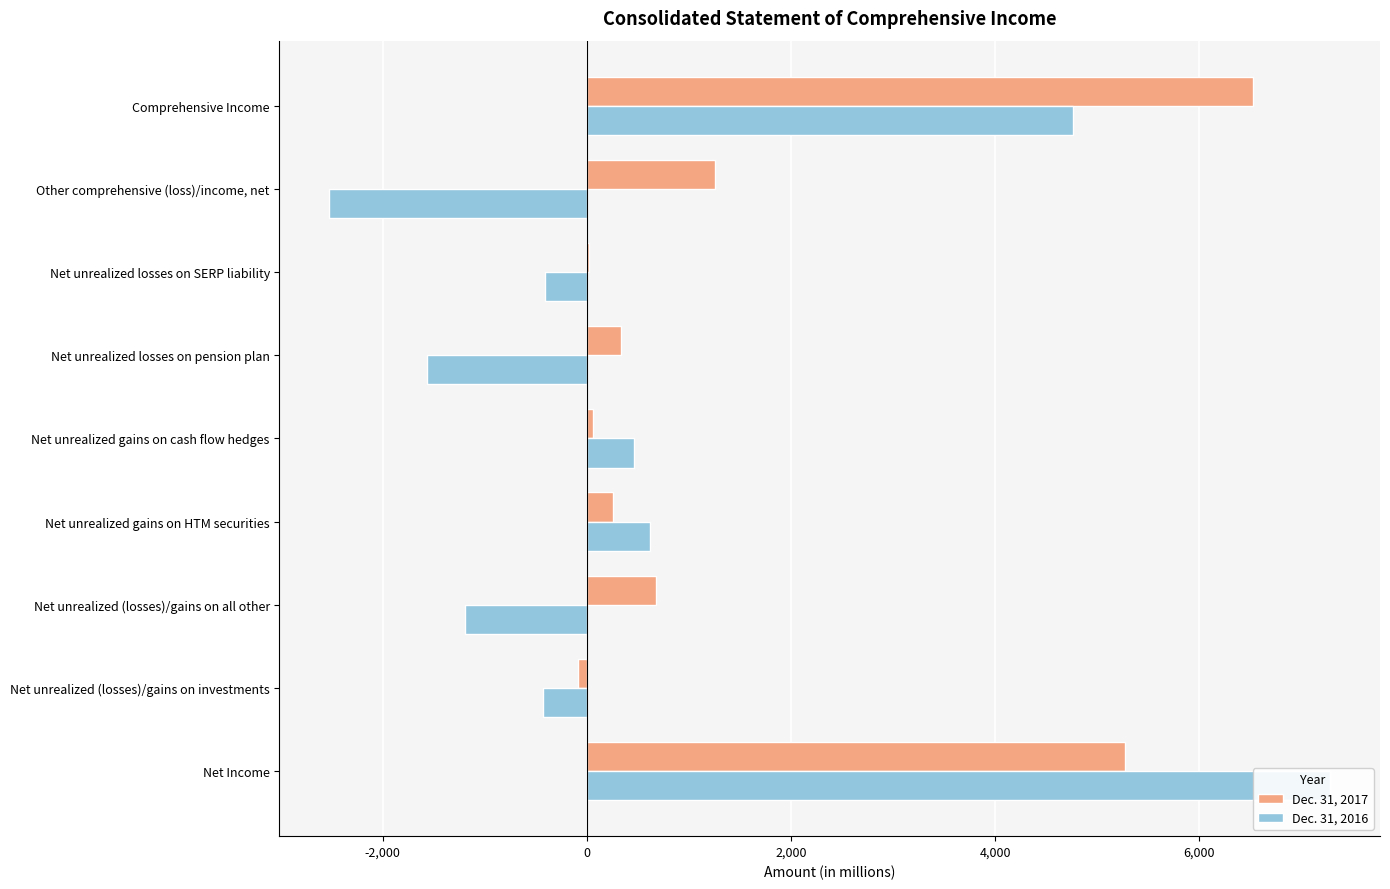

Which series has the largest total across all categories?

Dec. 31, 2017